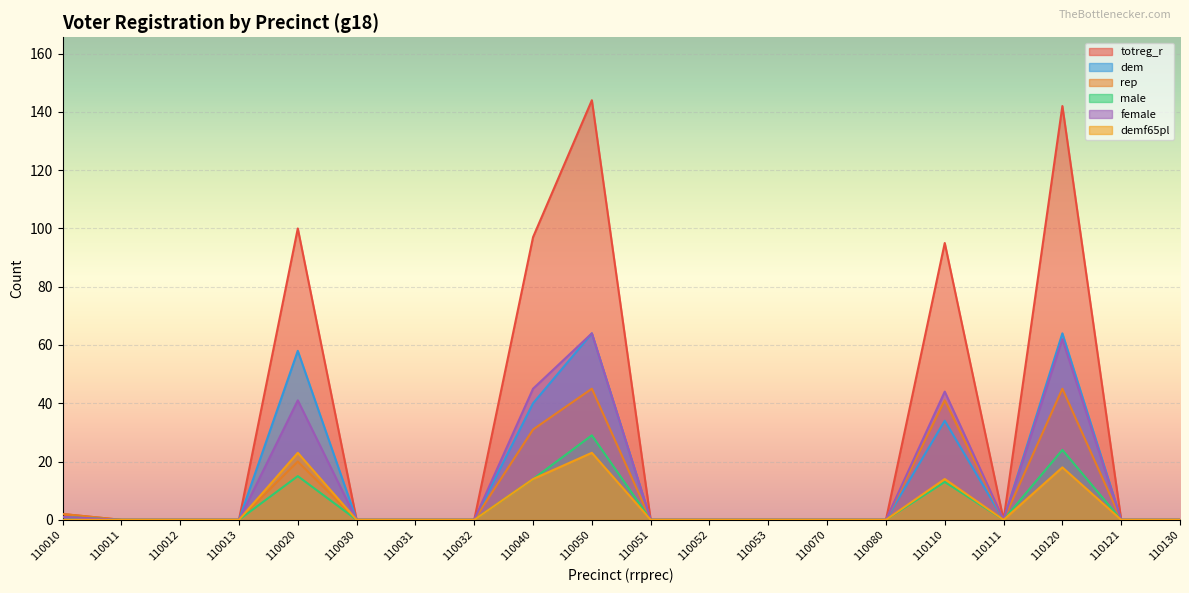

What is the spread (max minus min) of values at 110020?

85